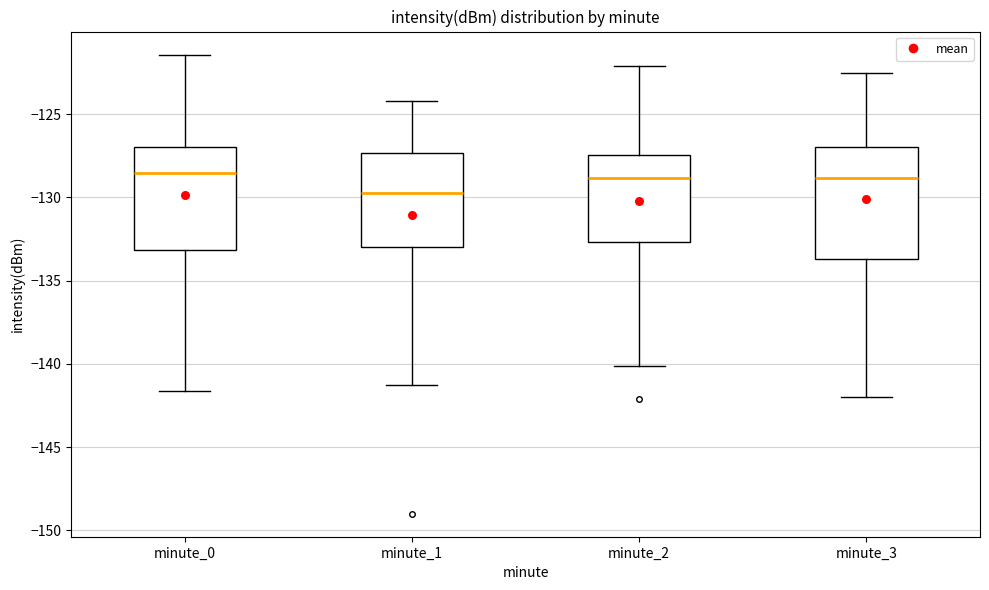

Comparing the boxes themselves (not the whiskers), which one is the tallest?

minute_3